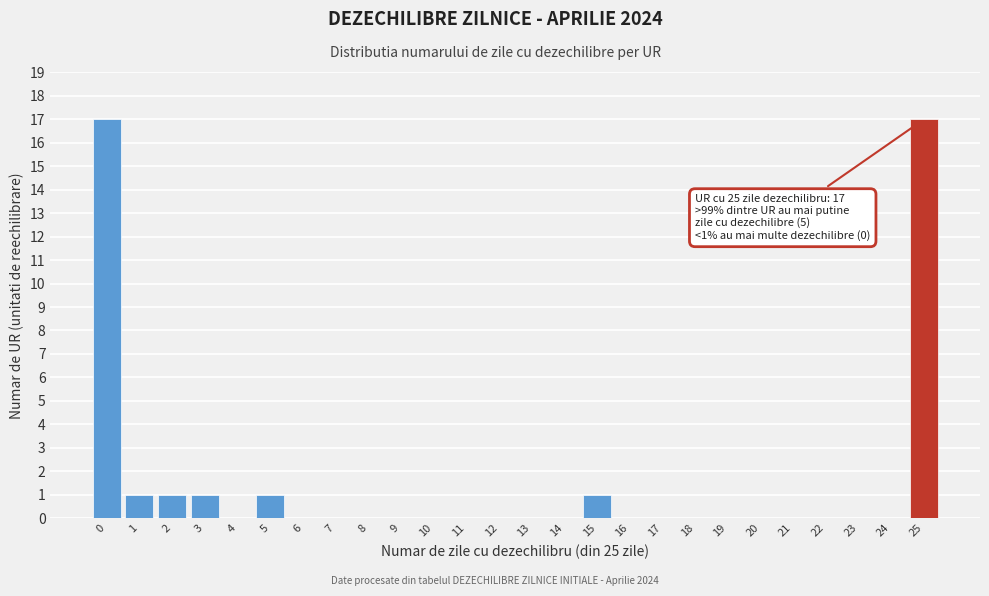

Reading left to right, list all the values displayed in this chart.

0=17	1=1	2=1	3=1	4=0	5=1	6=0	7=0	8=0	9=0	10=0	11=0	12=0	13=0	14=0	15=1	16=0	17=0	18=0	19=0	20=0	21=0	22=0	23=0	24=0	25=17